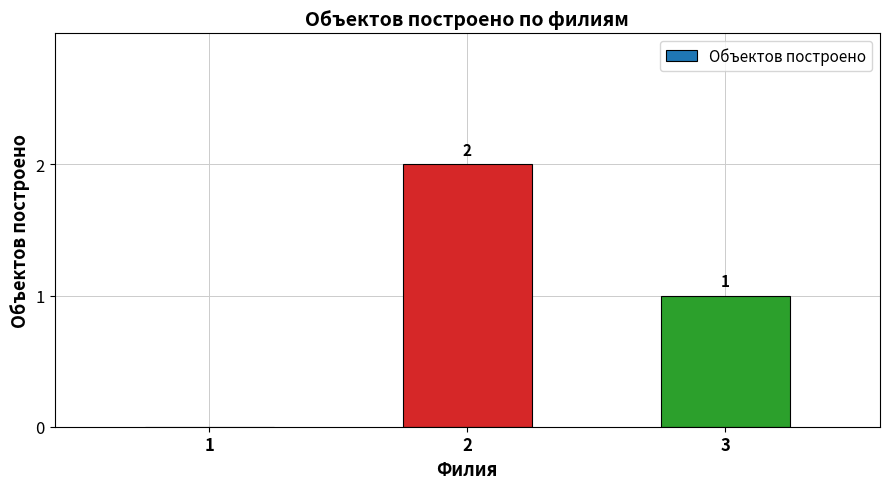

Are the bars grouped side by side (vs. stacked)?

No